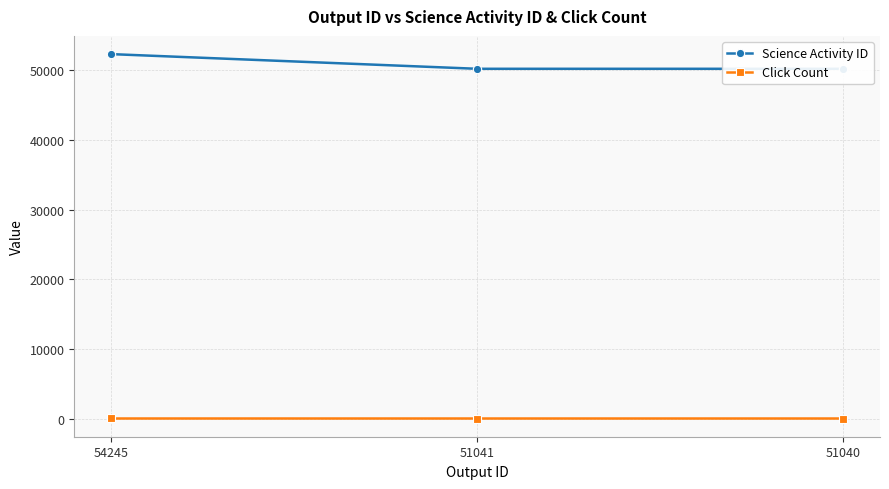

Is the value of Science Activity ID at 51041 greater than the value of Click Count at 51040?

Yes